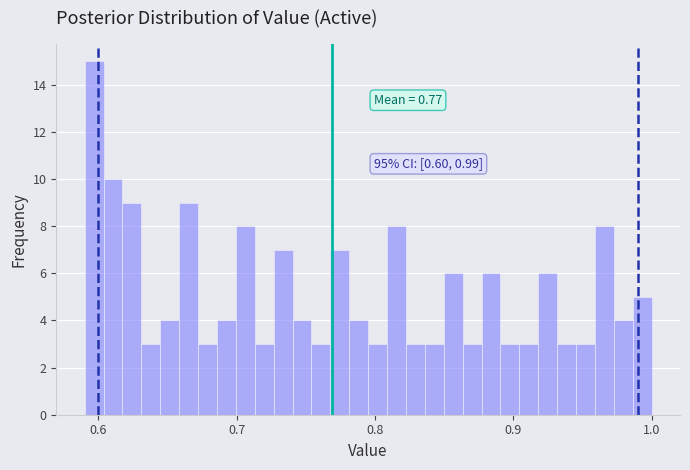

Around what value on the x-axis is the tallest bar? Give the approximate position of its centre, as read against the axis.

0.60